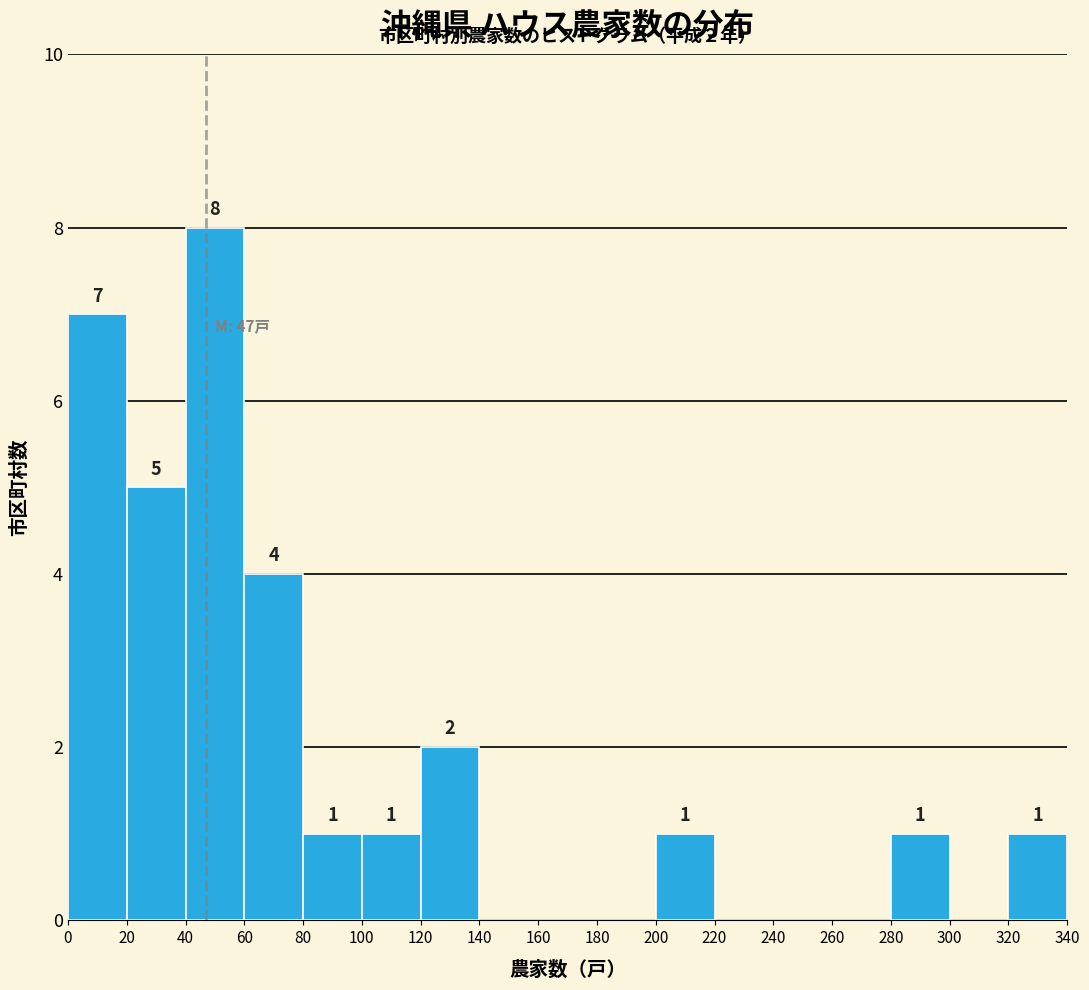

Over which range of the x-axis is the bar tallest?

40 to 60